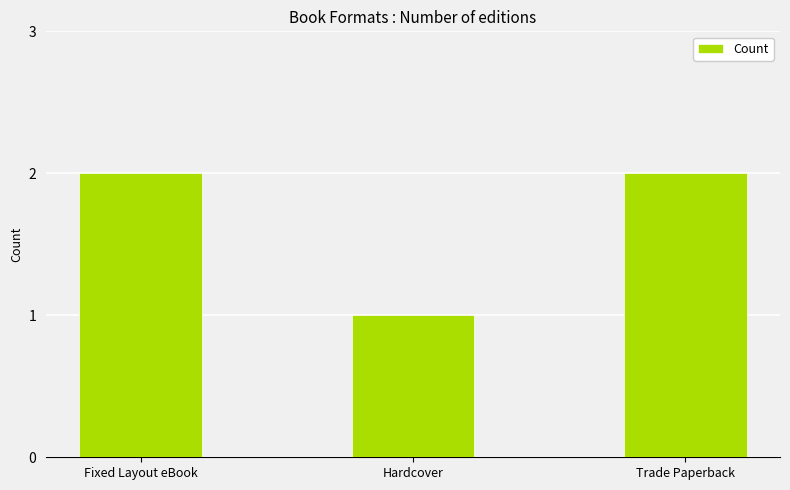

Reading left to right, extract all data points from this chart.

Fixed Layout eBook=2	Hardcover=1	Trade Paperback=2